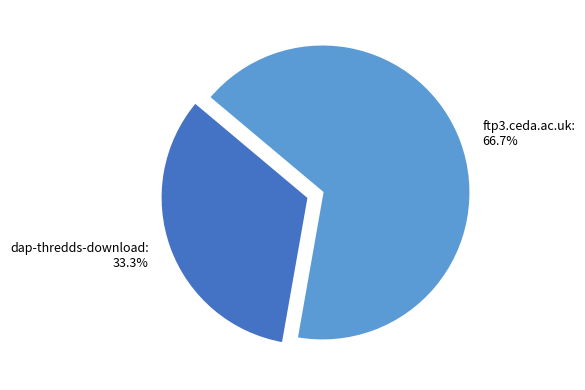

What is the smallest slice in the pie chart?

dap-thredds-download